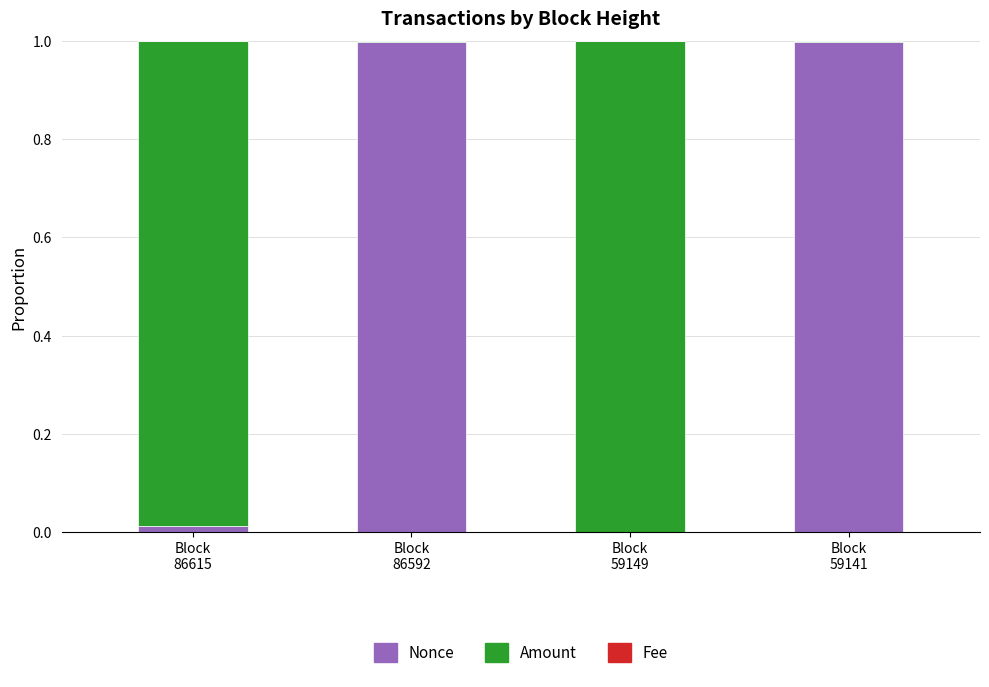

The value of Fee at Block
86592 is 0.0. True or false?

True